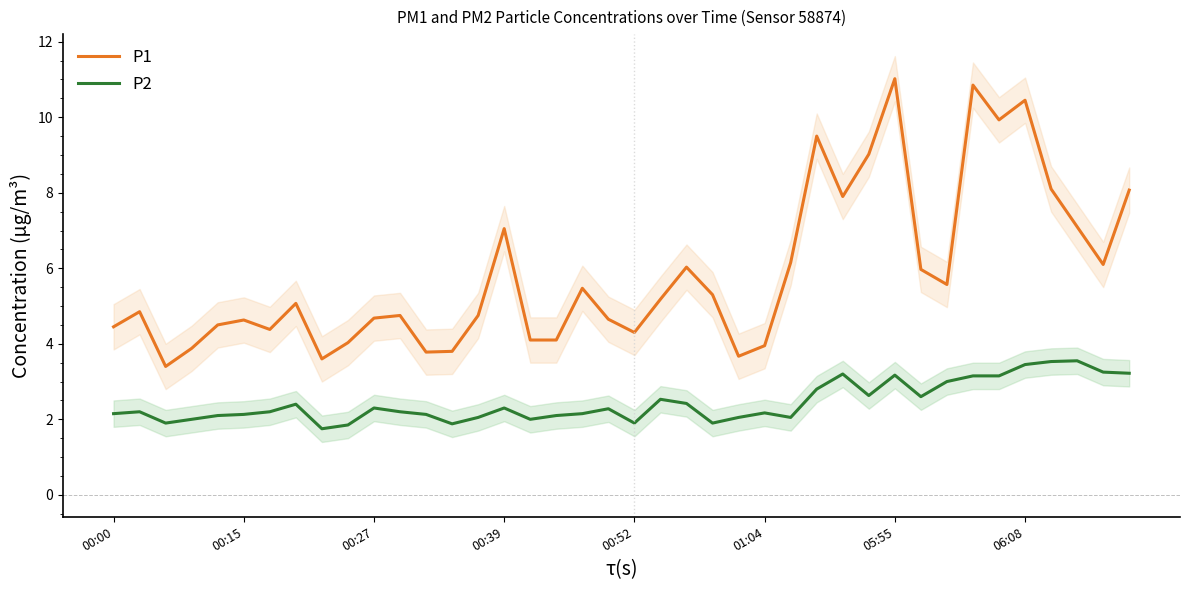

Does the chart have visible grid lines?

No